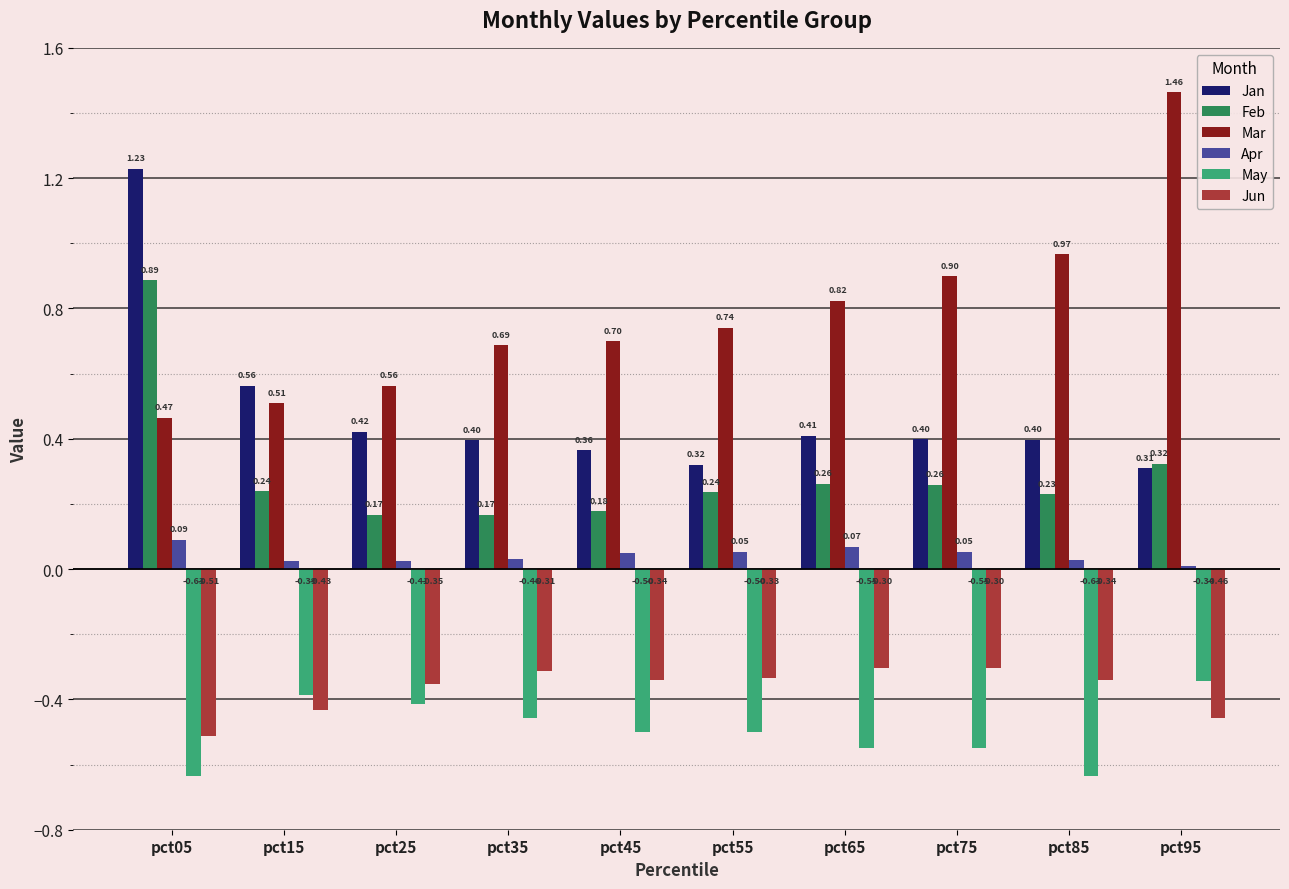

At pct25, list the series in order from smallest to largest.

May, Jun, Apr, Feb, Jan, Mar